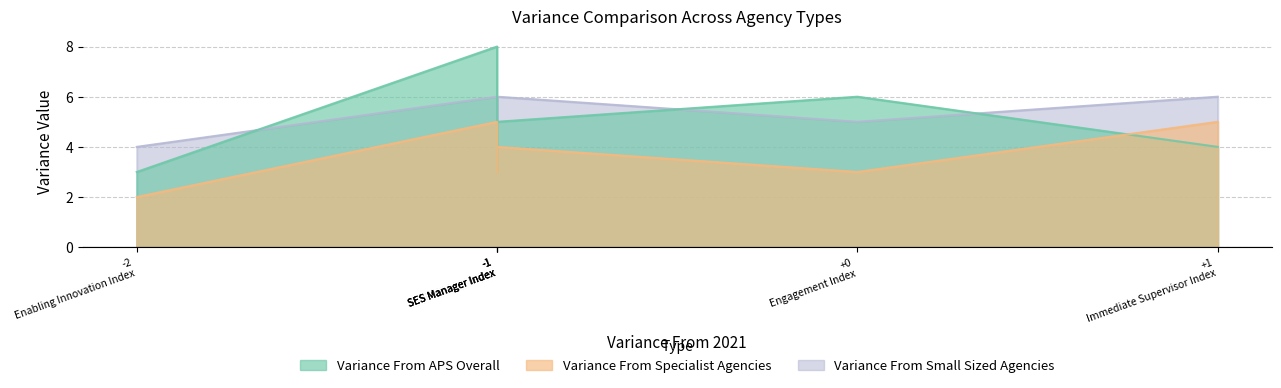

What is the greatest value displayed?

8